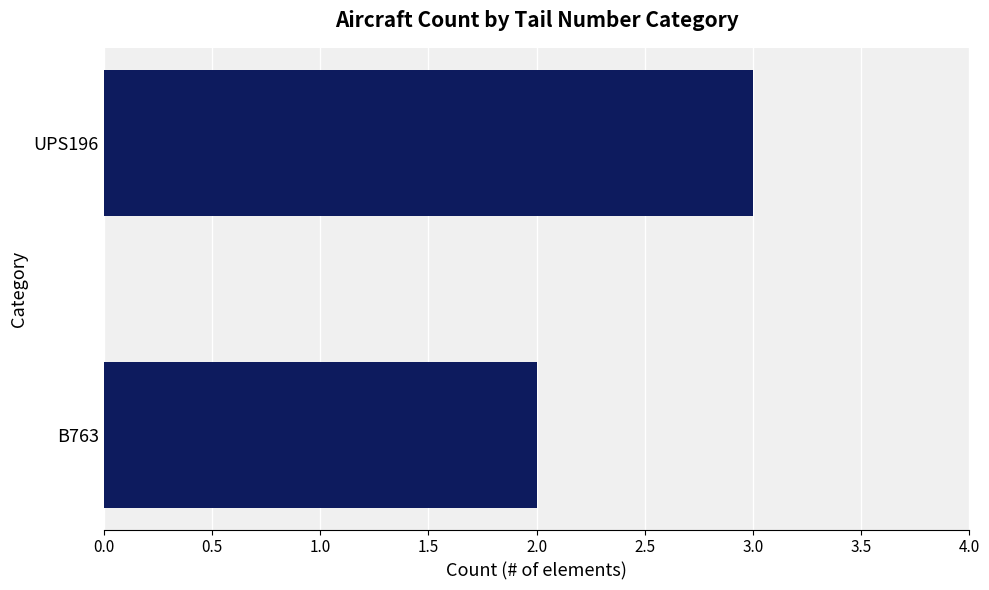

How many values are between 2 and 3?

2